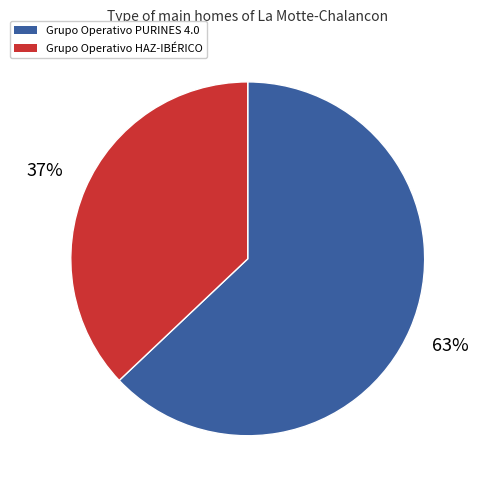

True or false: Grupo Operativo PURINES 4.0 accounts for 75% of the total.

False